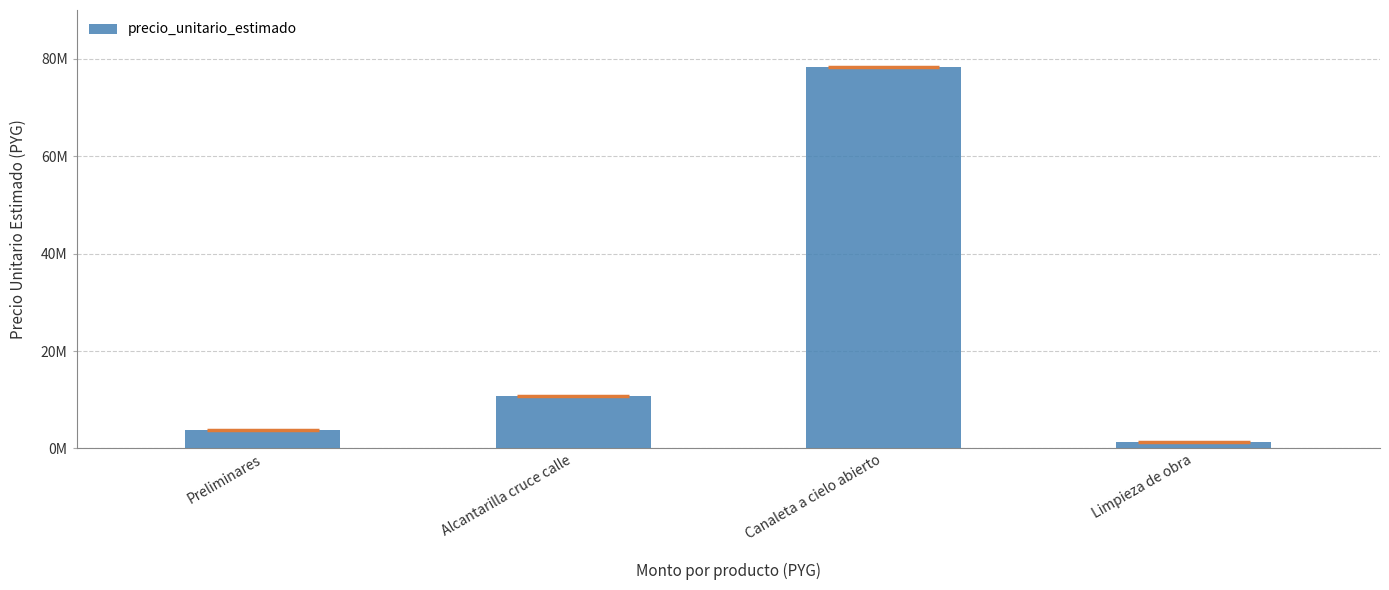

What is the value of the 2nd bar from the left?

10697050